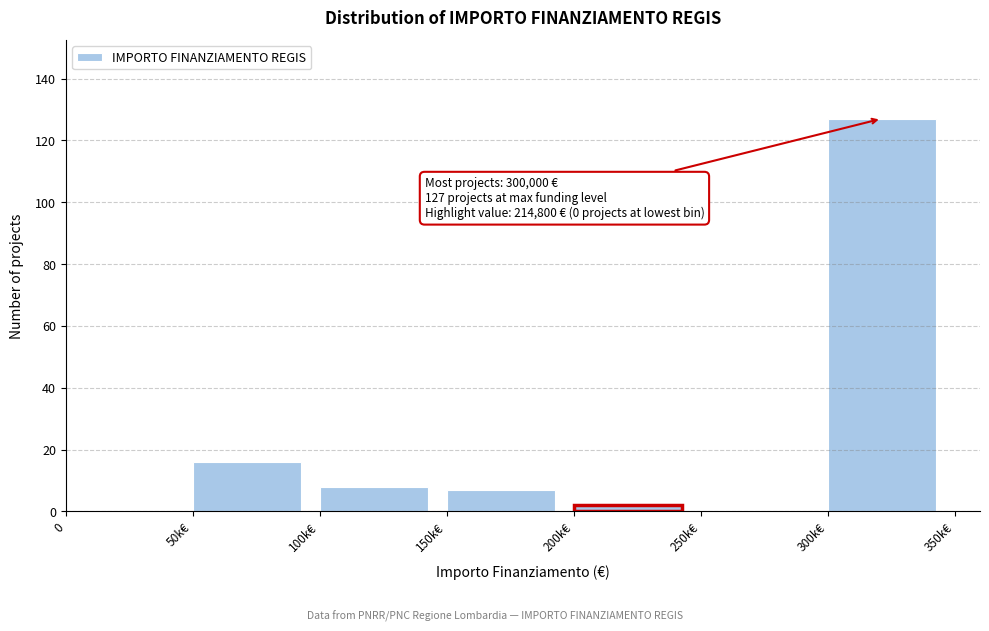

Reading left to right, what are all the values shown in this chart?

0=0	50k€=16	100k€=8	150k€=7	200k€=2	250k€=0	300k€=127